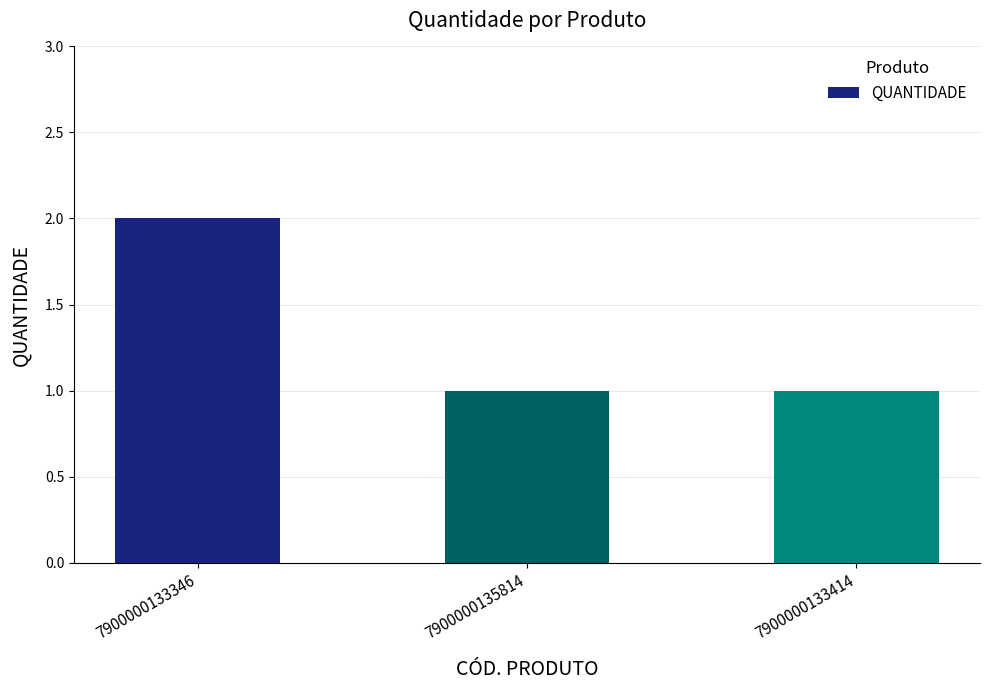

Does the chart contain stacked bars?

No